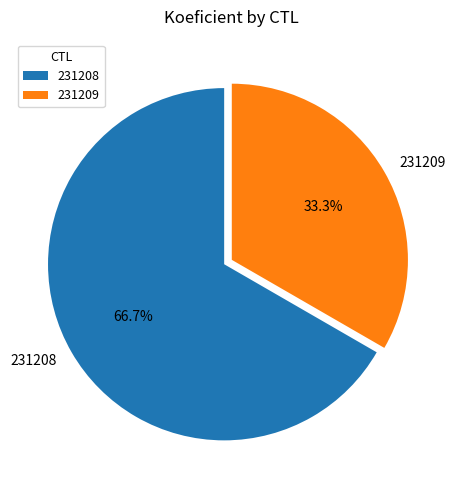

Count the number of slices in the pie.

2